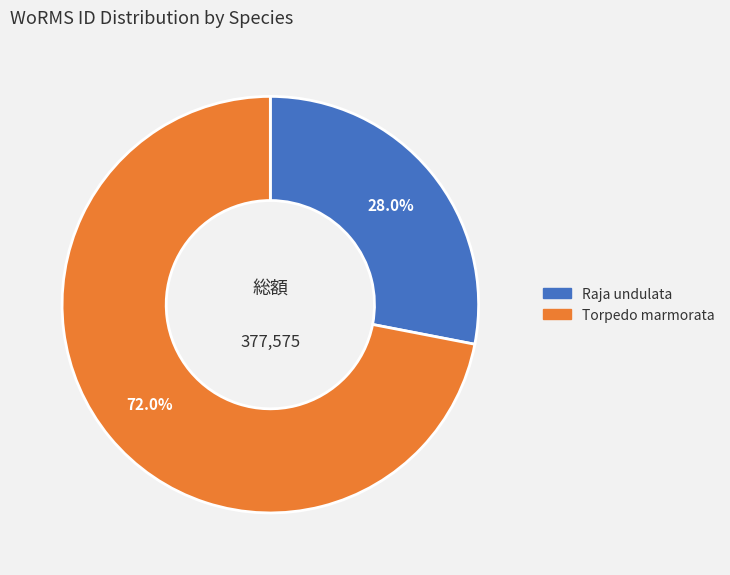

Rank the categories by value from lowest to highest.

Raja undulata, Torpedo marmorata